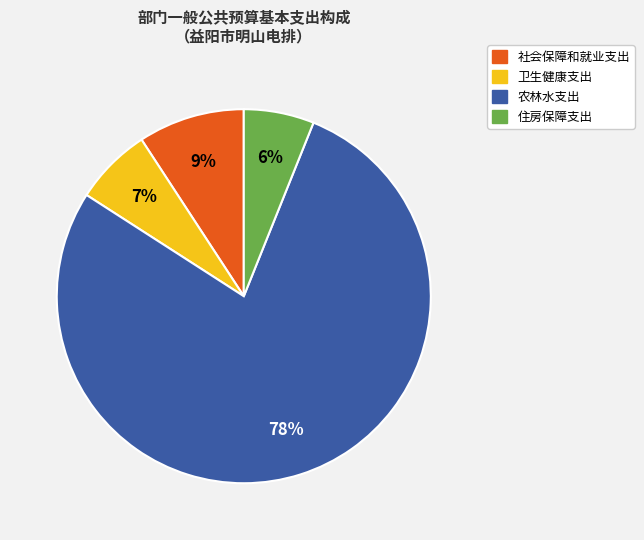

To the nearest percent, what percentage of the pie is 农林水支出?

78%